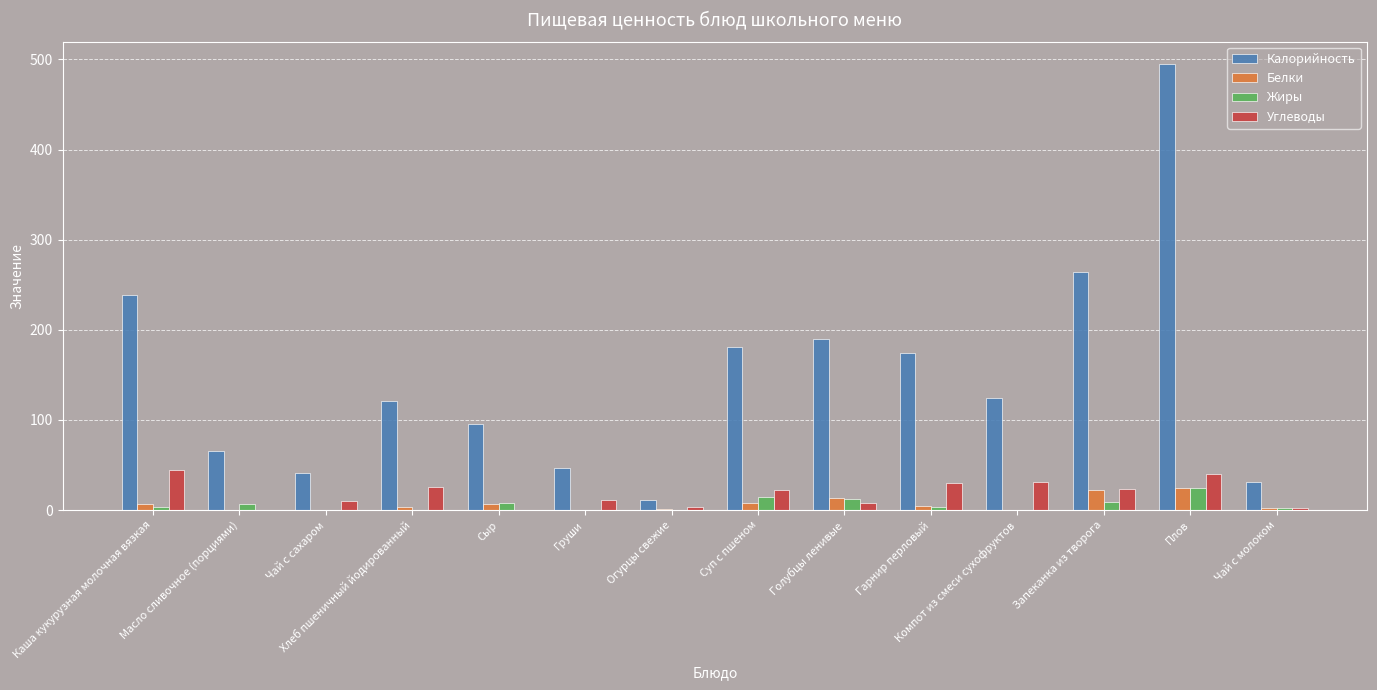

Is the value of Калорийность at Запеканка из творога greater than the value of Жиры at Запеканка из творога?

Yes